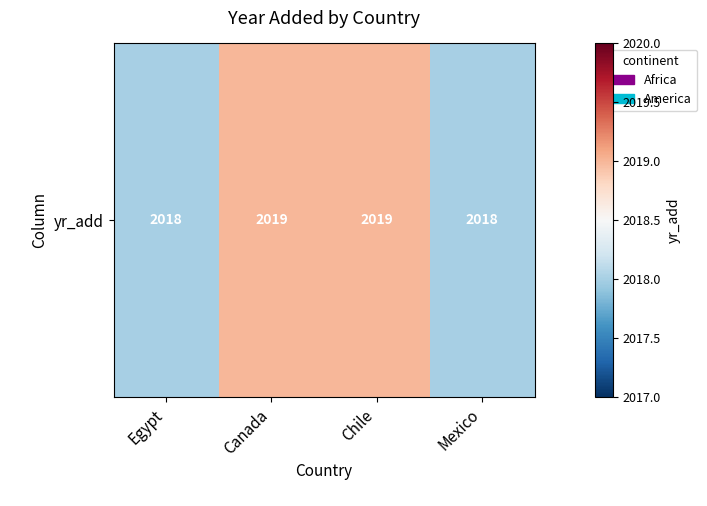

How many series are shown in this chart?

1